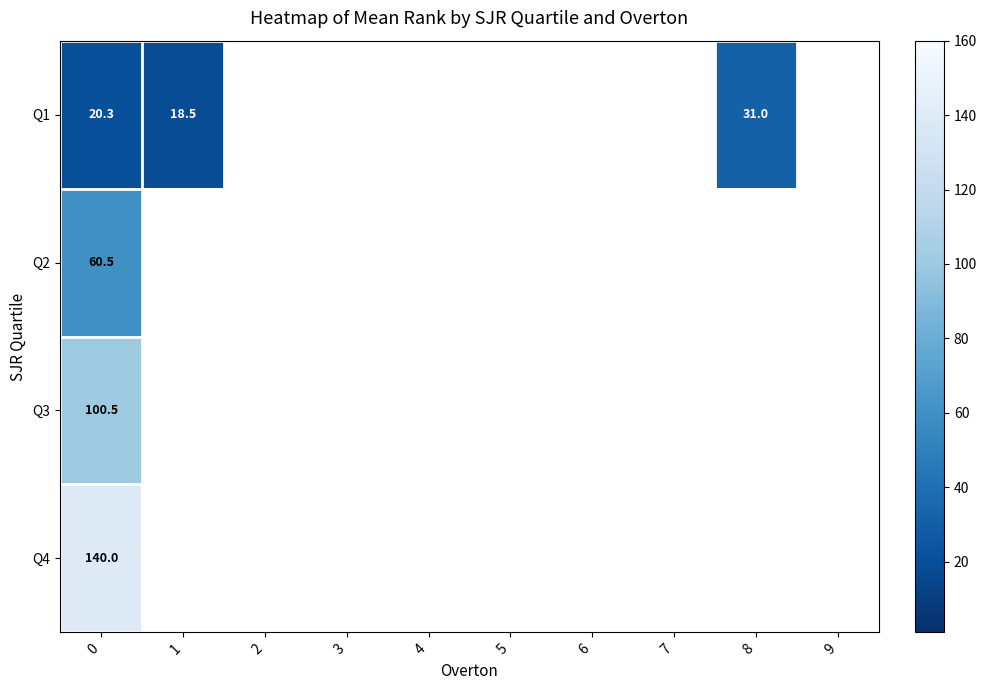

List the series in order of their peak value, lowest first.

Q1, Q2, Q3, Q4